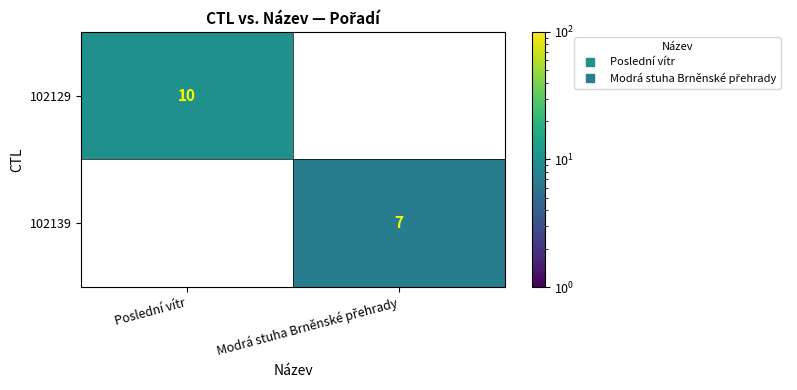

The 102129 series shows 2.7 at Poslední vítr. True or false?

False